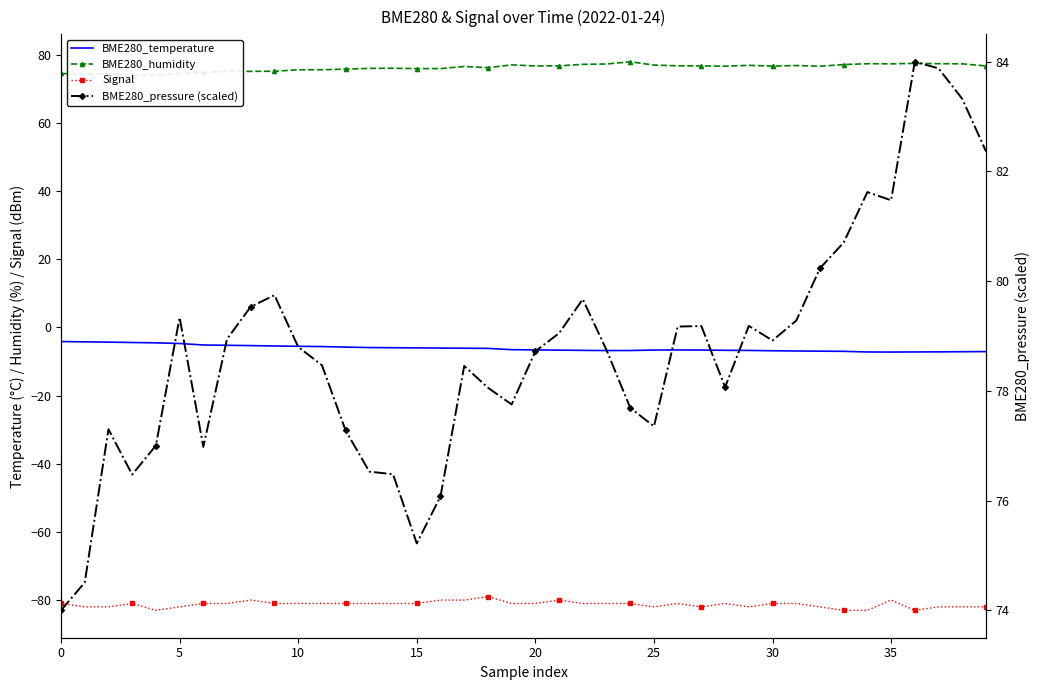

What is the difference between the maximum and minimum values in the Signal series?

4.0